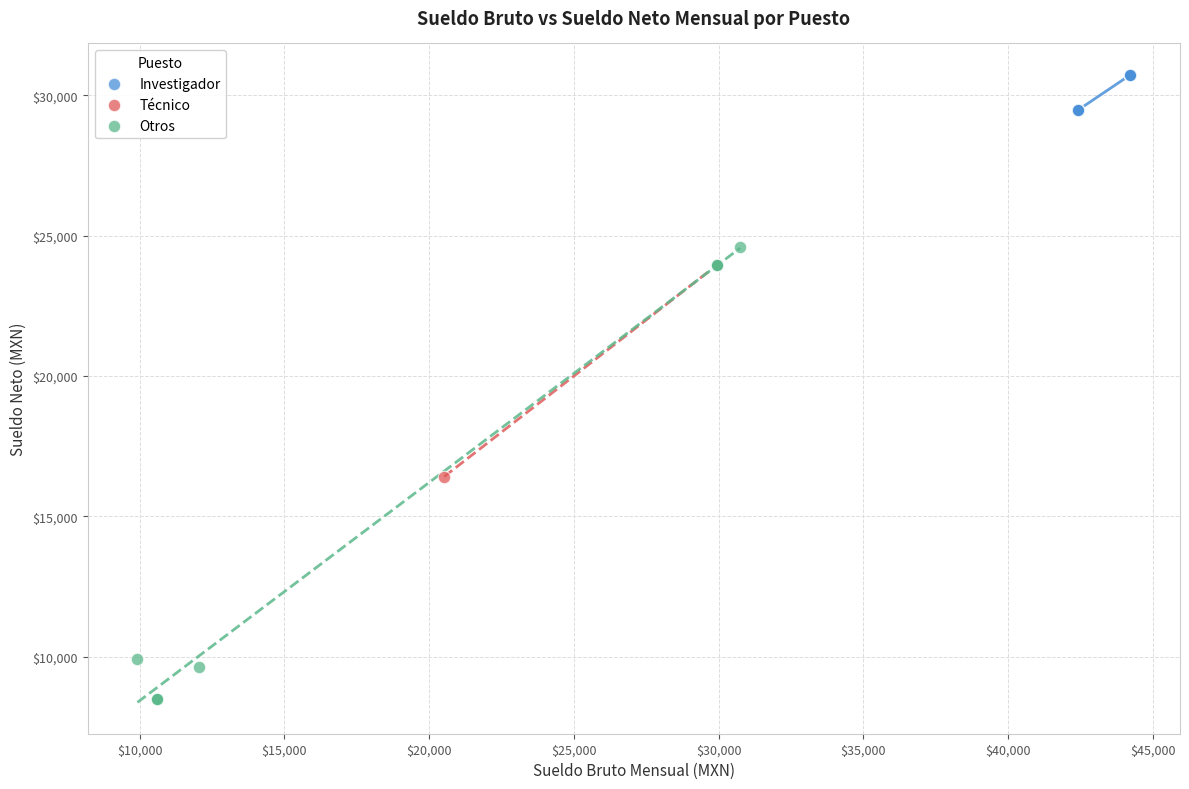

What are all the series names shown in the legend?

Investigador, Técnico, Otros